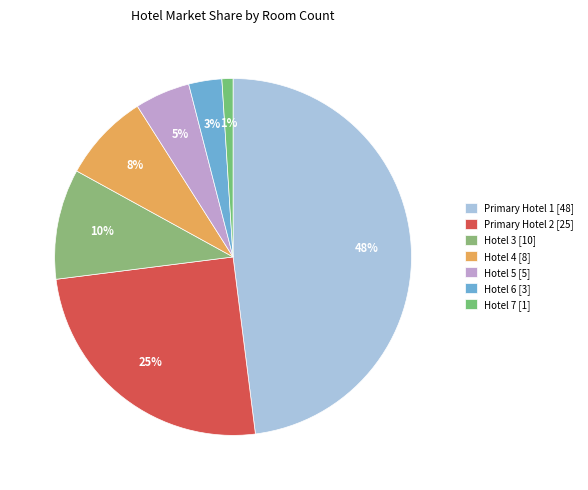

What is the change in value from Primary Hotel 1 to Hotel 5?

-43